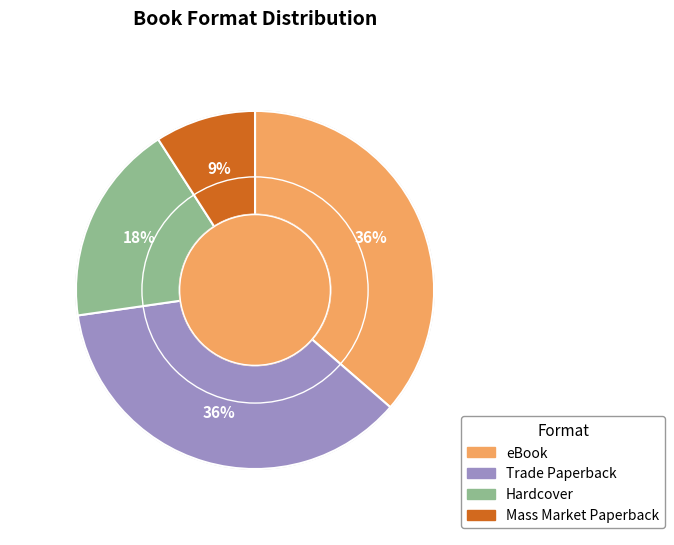

How many segments does this pie chart have?

4